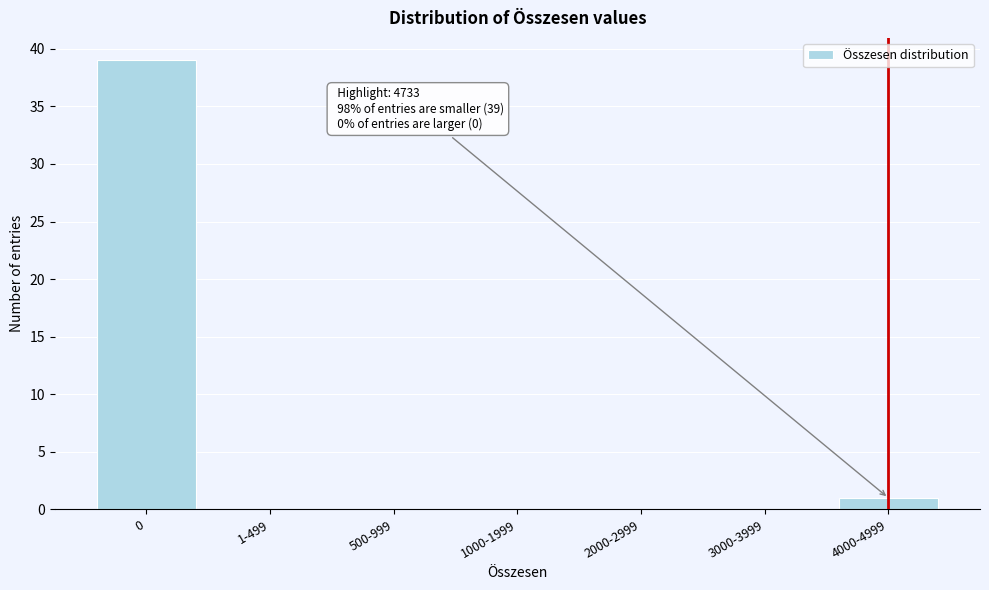

Reading left to right, extract all data points from this chart.

0=39	1-499=0	500-999=0	1000-1999=0	2000-2999=0	3000-3999=0	4000-4999=1